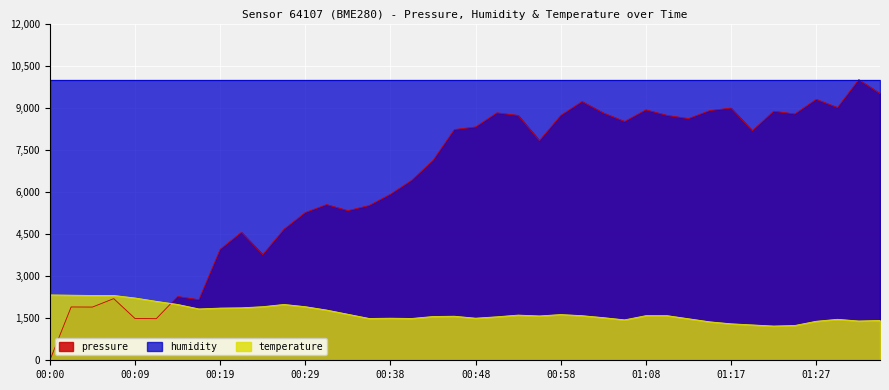

Is it true that pressure equals 0.0 at 00:00?

True